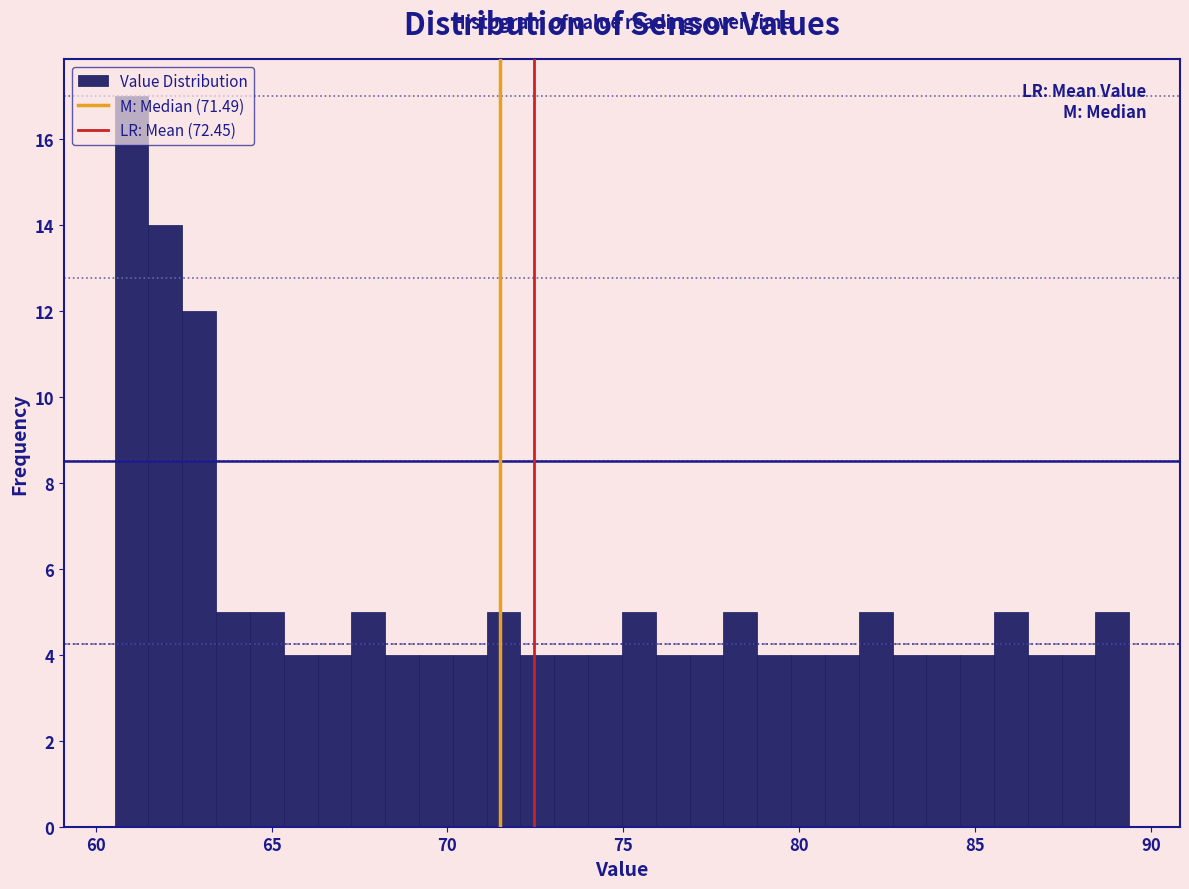

Read against the x-axis, roughly where is the centre of the tallest bar?

61.0